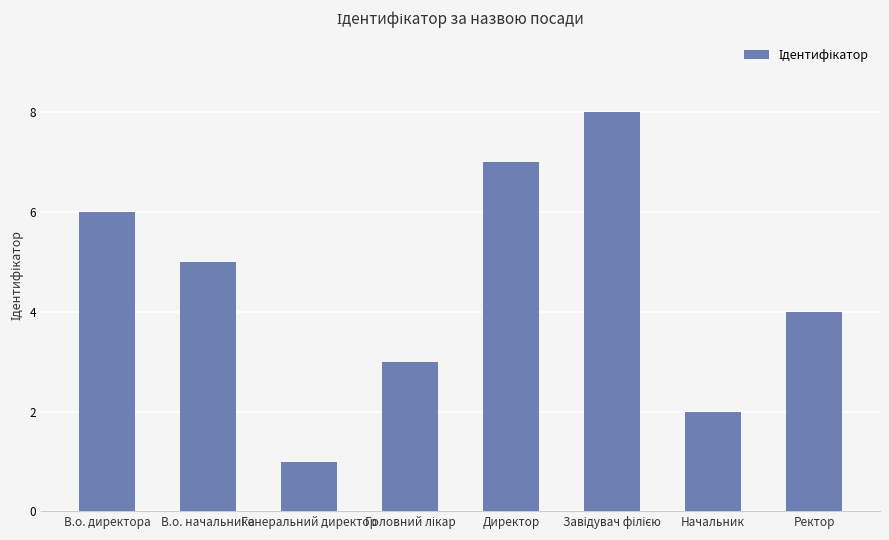

Which category has the lowest value across all series?

Генеральний директор